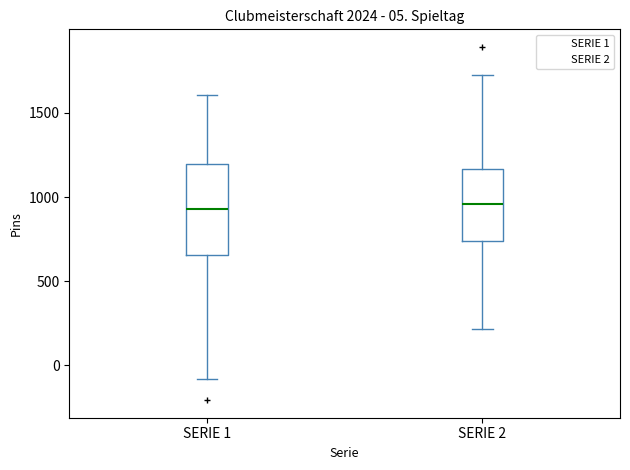

Which box is the tallest, from its lower edge to its upper edge?

SERIE 1